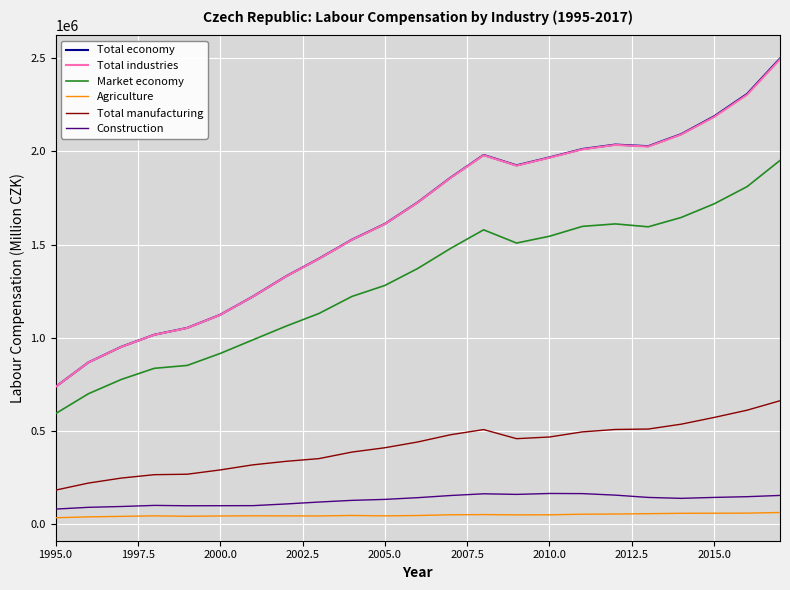

What is the maximum value shown in the chart?

2497643.8